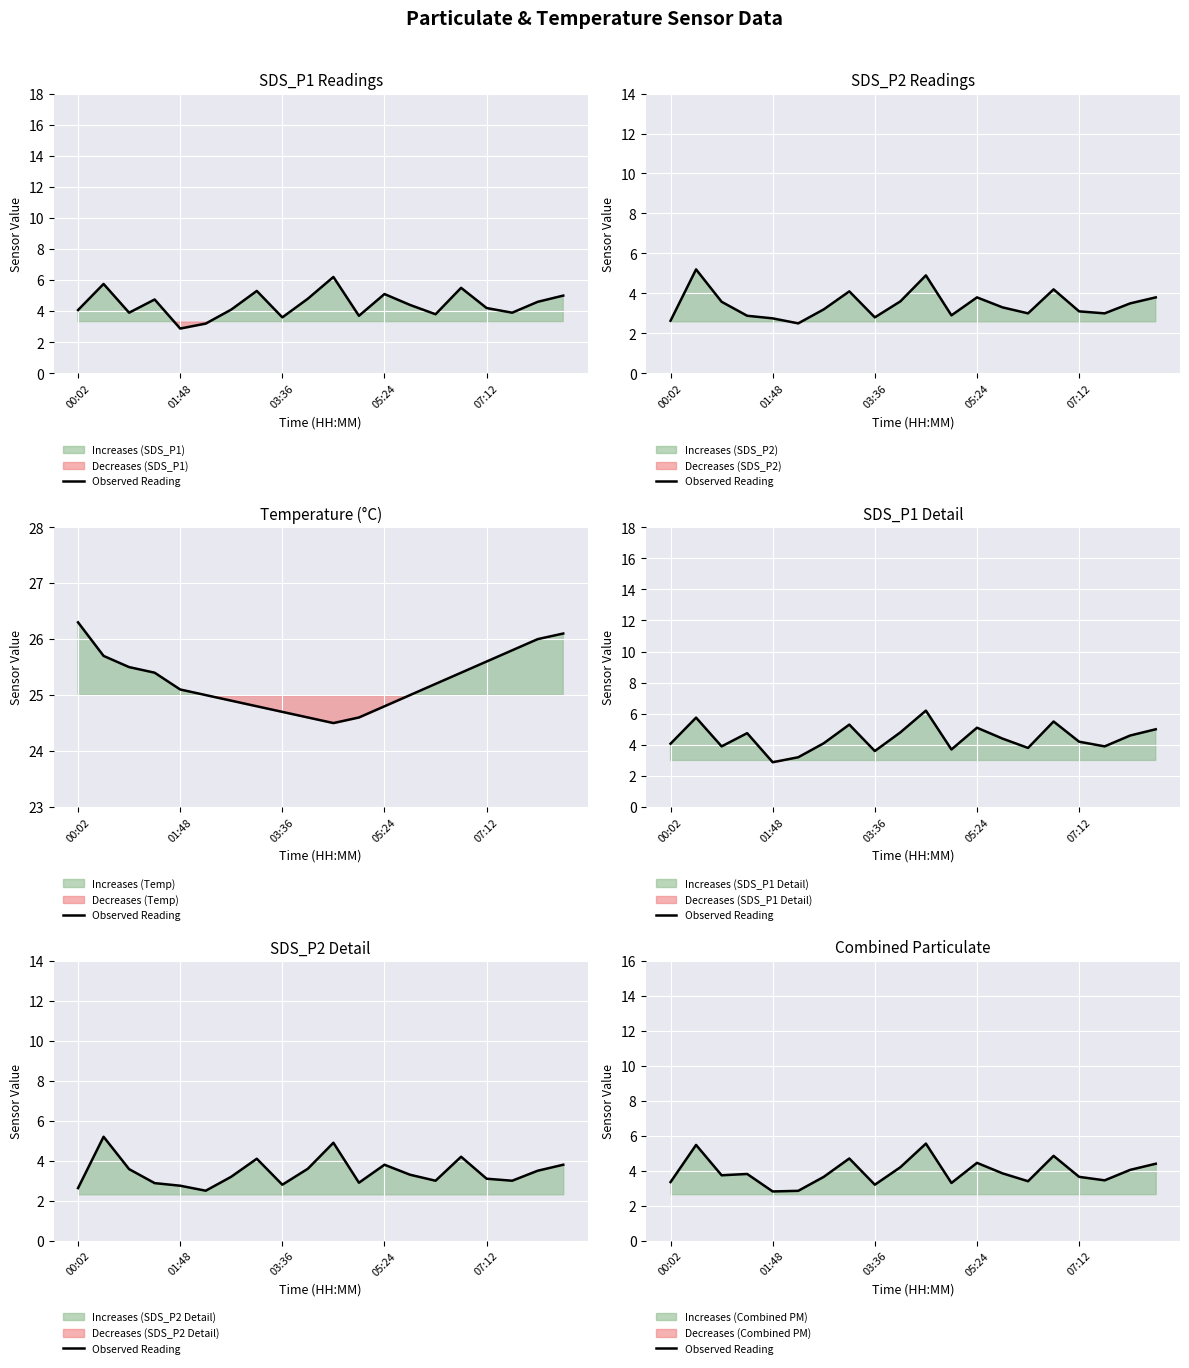

What is the smallest value displayed?

2.8